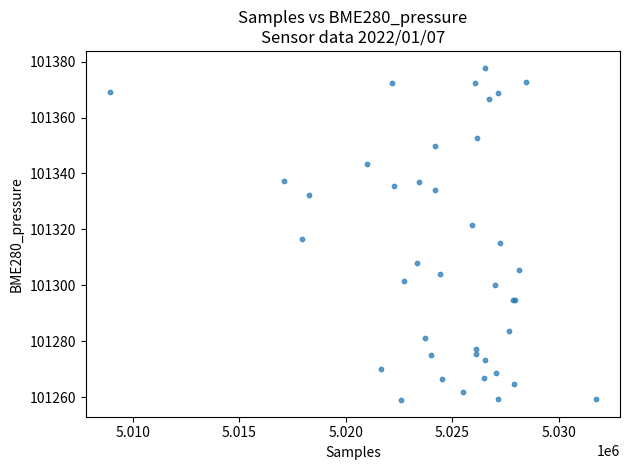

What Y value in the scatter plot is closest to 101318?

101316.6